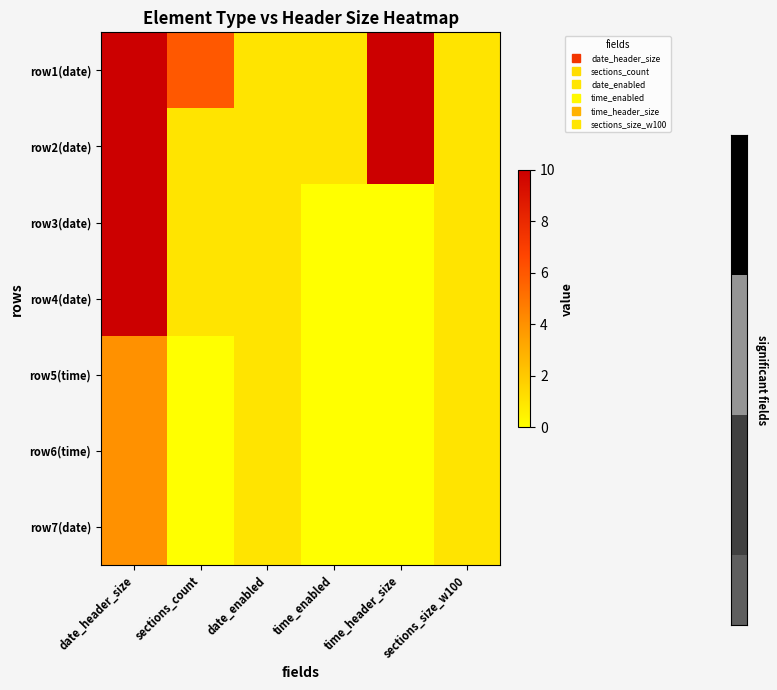

Which series has the largest range (max minus min)?

row3(date)